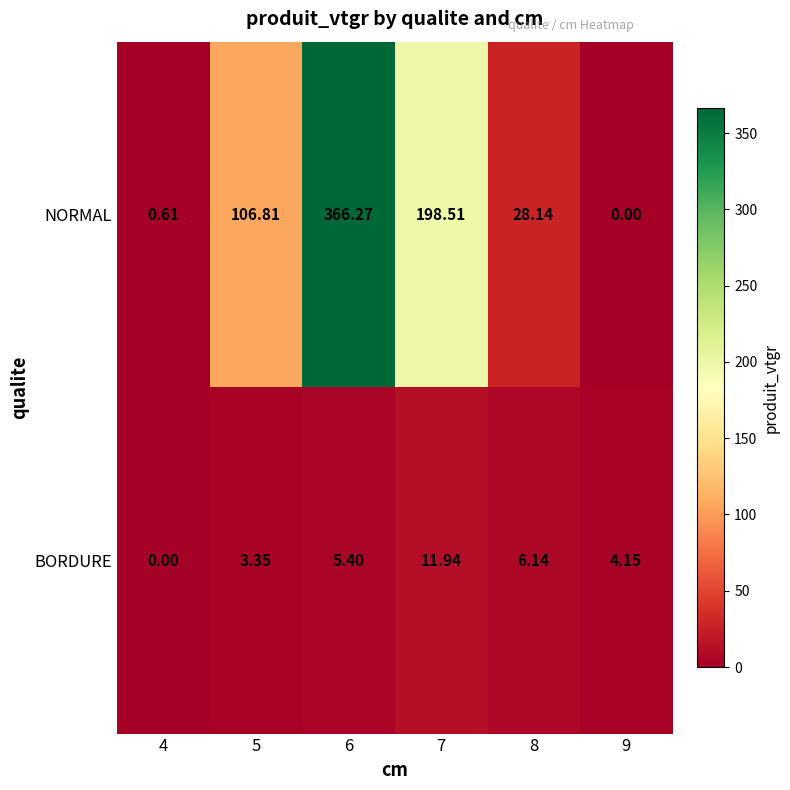

How many data points does each series have?

6